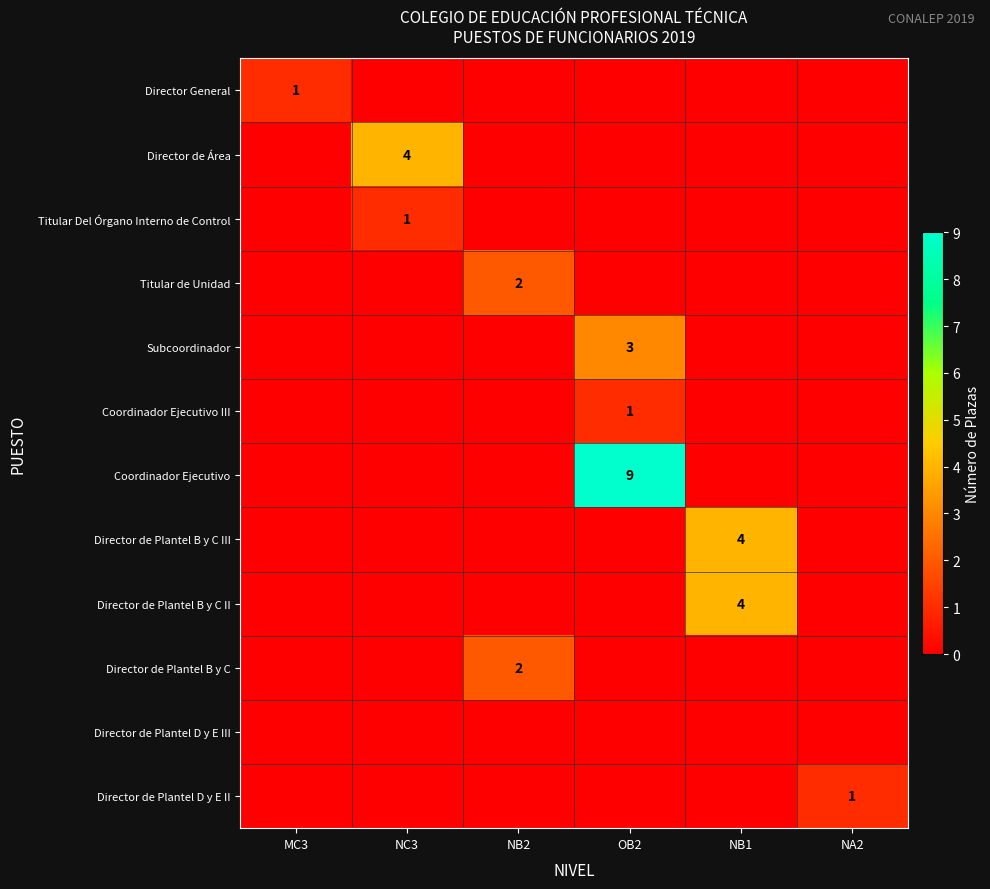

What is the spread (max minus min) of values at OB2?

9